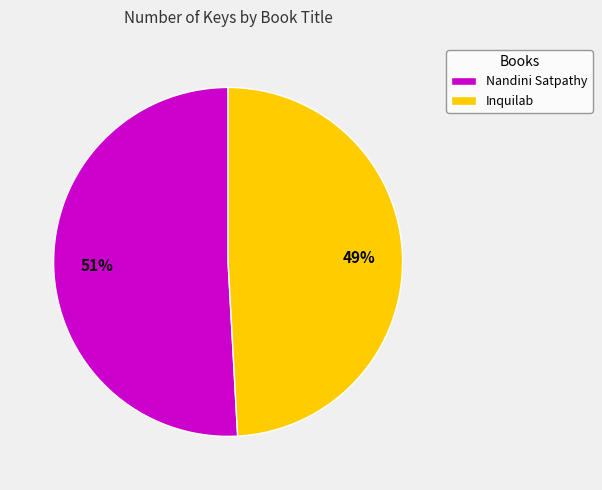

How many slices are in this pie chart?

2